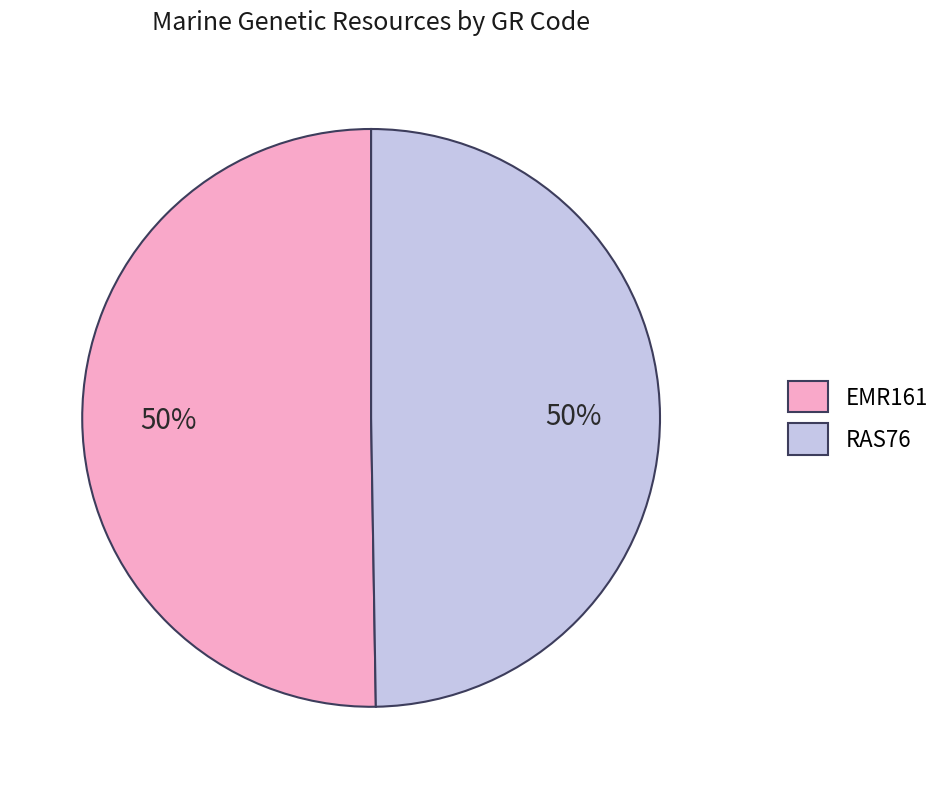

What is the ratio of the value at RAS76 to the value at EMR161?

1.0